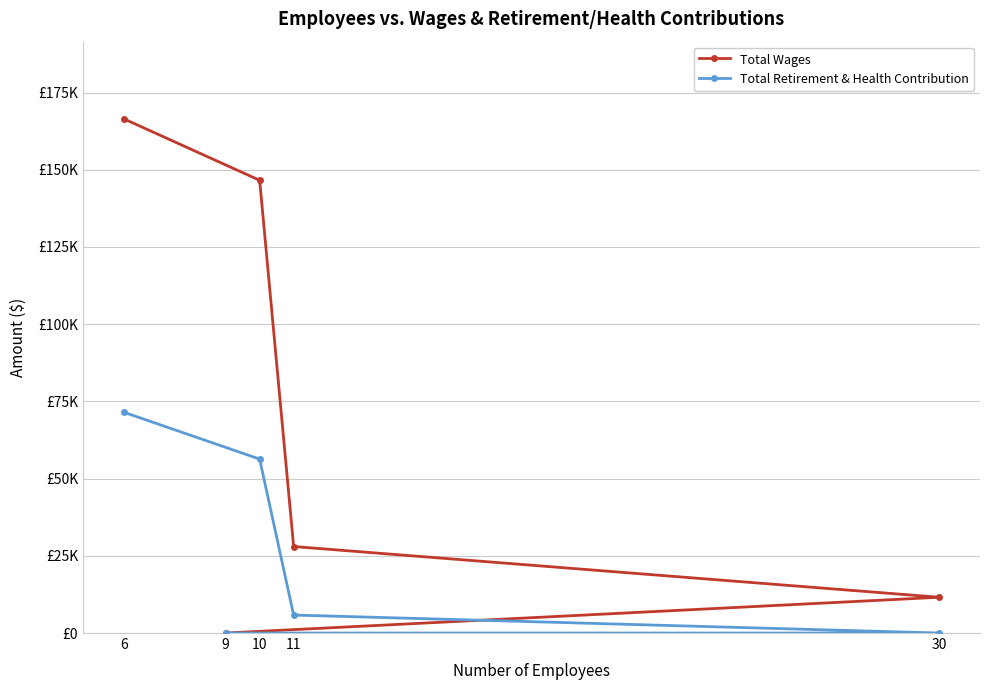

Read the Total Wages value at 6.

166503